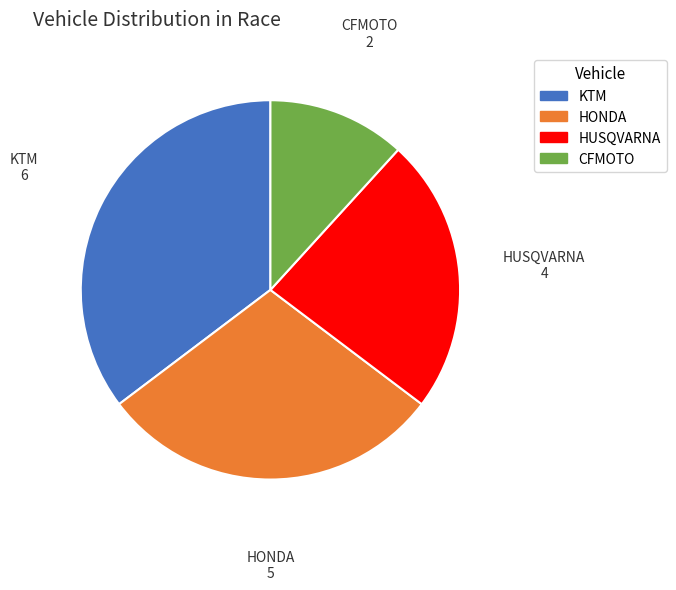

Rank the categories by value from lowest to highest.

CFMOTO, HUSQVARNA, HONDA, KTM